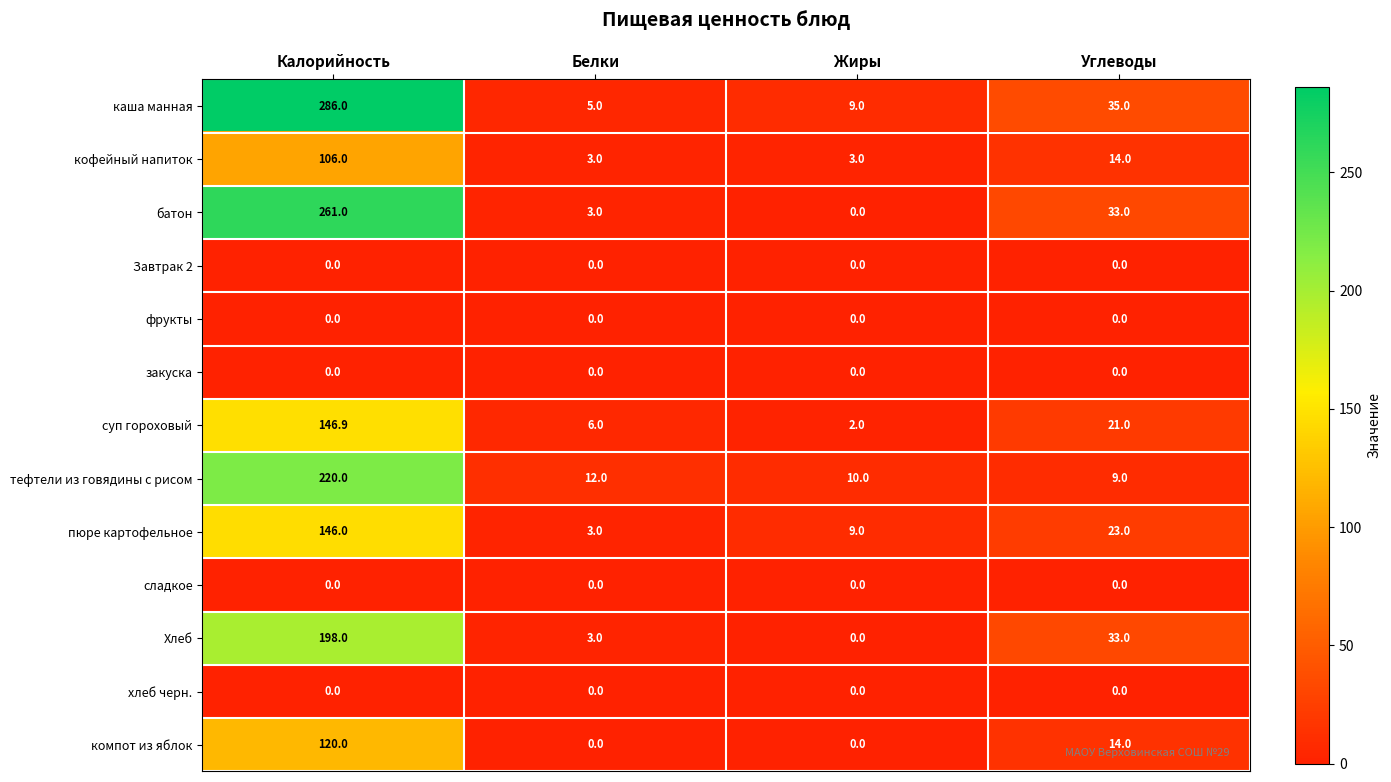

What is the difference between the maximum and minimum values in the кофейный напиток series?

103.0